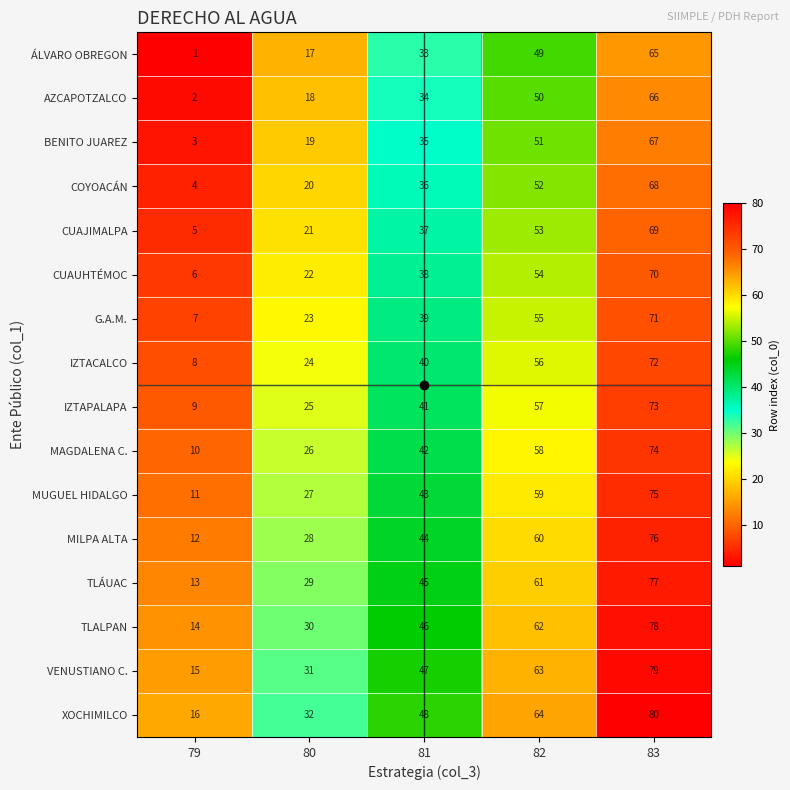

How many categories are shown in the chart?

5